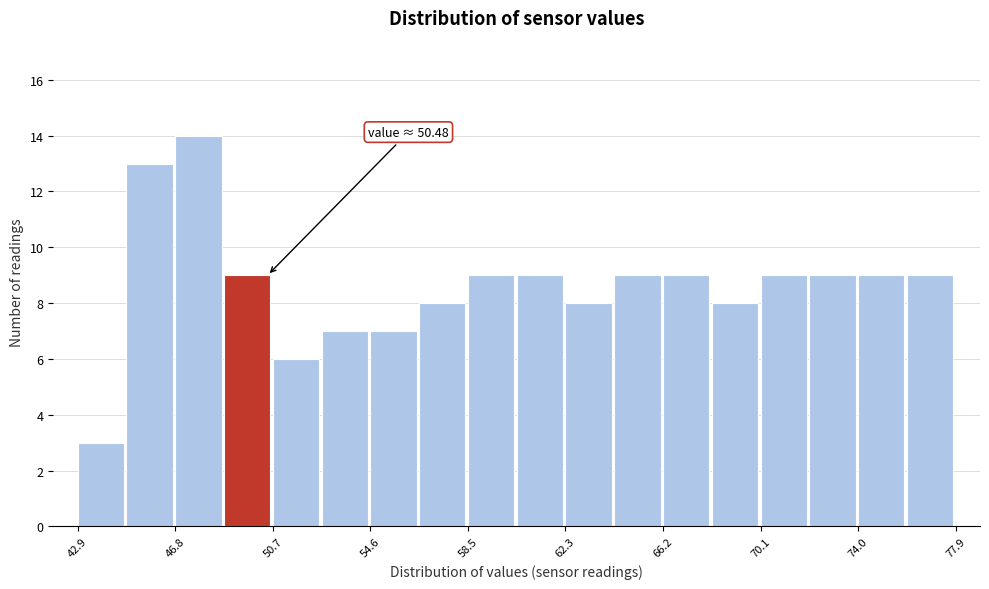

Around what value on the x-axis is the tallest bar? Give the approximate position of its centre, as read against the axis.

47.5